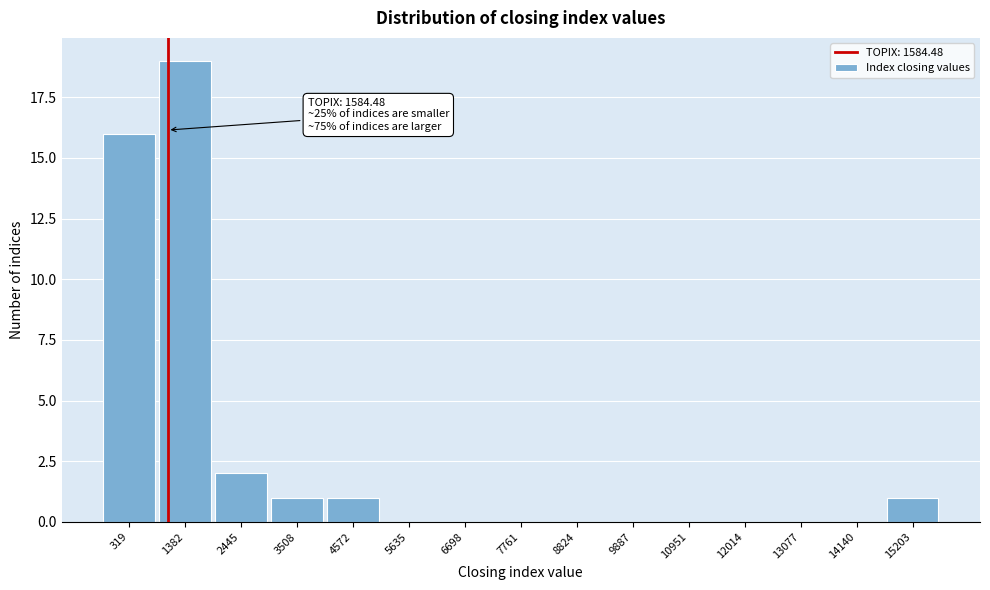

Reading left to right, extract all data points from this chart.

319=16	1382=19	2445=2	3508=1	4572=1	5635=0	6698=0	7761=0	8824=0	9887=0	10951=0	12014=0	13077=0	14140=0	15203=1